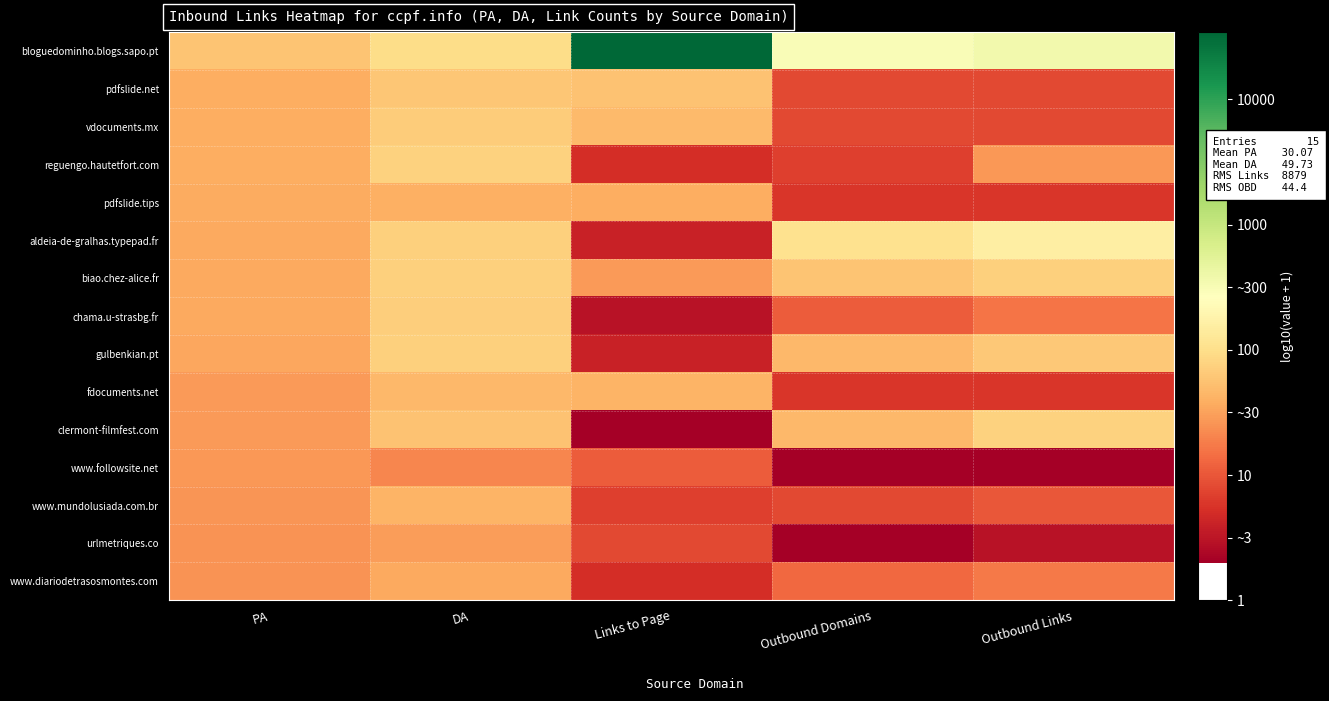

Reading right to left, list all the values displayed in this chart.

bloguedominho.blogs.sapo.pt: Outbound Links=2.6	Outbound Domains=2.5	Links to Page=4.5	DA=2.0	PA=1.8
pdfslide.net: Outbound Links=0.9	Outbound Domains=0.9	Links to Page=1.8	DA=1.8	PA=1.6
vdocuments.mx: Outbound Links=0.9	Outbound Domains=0.9	Links to Page=1.7	DA=1.8	PA=1.6
reguengo.hautetfort.com: Outbound Links=1.4	Outbound Domains=0.8	Links to Page=0.7	DA=1.9	PA=1.6
pdfslide.tips: Outbound Links=0.8	Outbound Domains=0.8	Links to Page=1.6	DA=1.6	PA=1.6
aldeia-de-gralhas.typepad.fr: Outbound Links=2.2	Outbound Domains=2.0	Links to Page=0.6	DA=1.9	PA=1.6
biao.chez-alice.fr: Outbound Links=1.9	Outbound Domains=1.8	Links to Page=1.4	DA=1.9	PA=1.6
chama.u-strasbg.fr: Outbound Links=1.2	Outbound Domains=1.0	Links to Page=0.5	DA=1.8	PA=1.5
gulbenkian.pt: Outbound Links=1.8	Outbound Domains=1.7	Links to Page=0.6	DA=1.9	PA=1.5
fdocuments.net: Outbound Links=0.8	Outbound Domains=0.8	Links to Page=1.6	DA=1.7	PA=1.4
clermont-filmfest.com: Outbound Links=1.9	Outbound Domains=1.7	Links to Page=0.3	DA=1.8	PA=1.4
www.followsite.net: Outbound Links=0.3	Outbound Domains=0.3	Links to Page=1.0	DA=1.3	PA=1.4
www.mundolusiada.com.br: Outbound Links=1.0	Outbound Domains=0.9	Links to Page=0.8	DA=1.6	PA=1.4
urlmetriques.co: Outbound Links=0.5	Outbound Domains=0.3	Links to Page=0.9	DA=1.5	PA=1.4
www.diariodetrasosmontes.com: Outbound Links=1.2	Outbound Domains=1.1	Links to Page=0.7	DA=1.6	PA=1.4